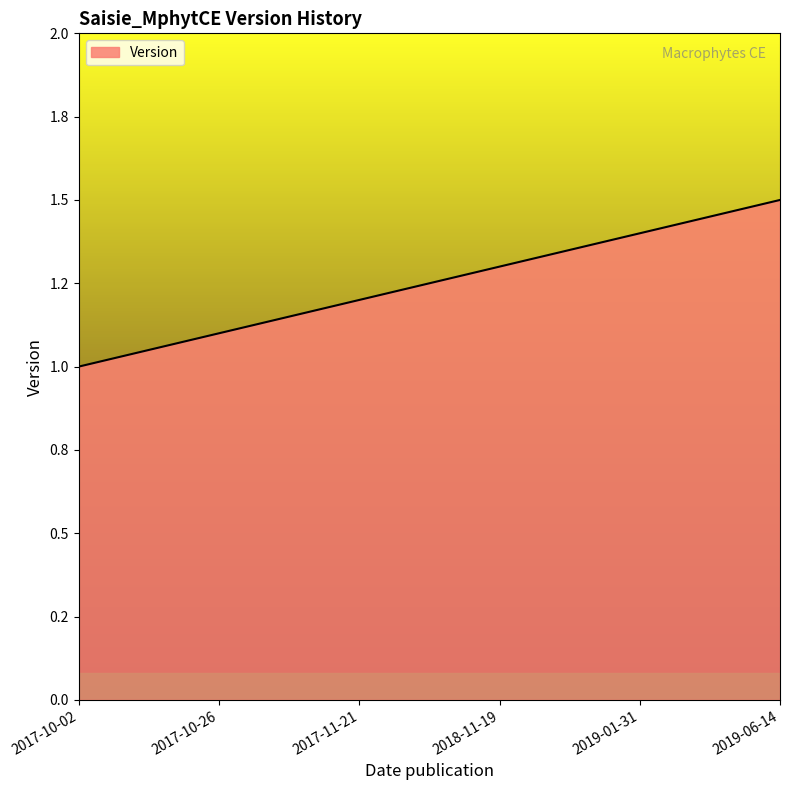

Reading left to right, extract all data points from this chart.

1.0	1.1	1.2	1.3	1.4	1.5